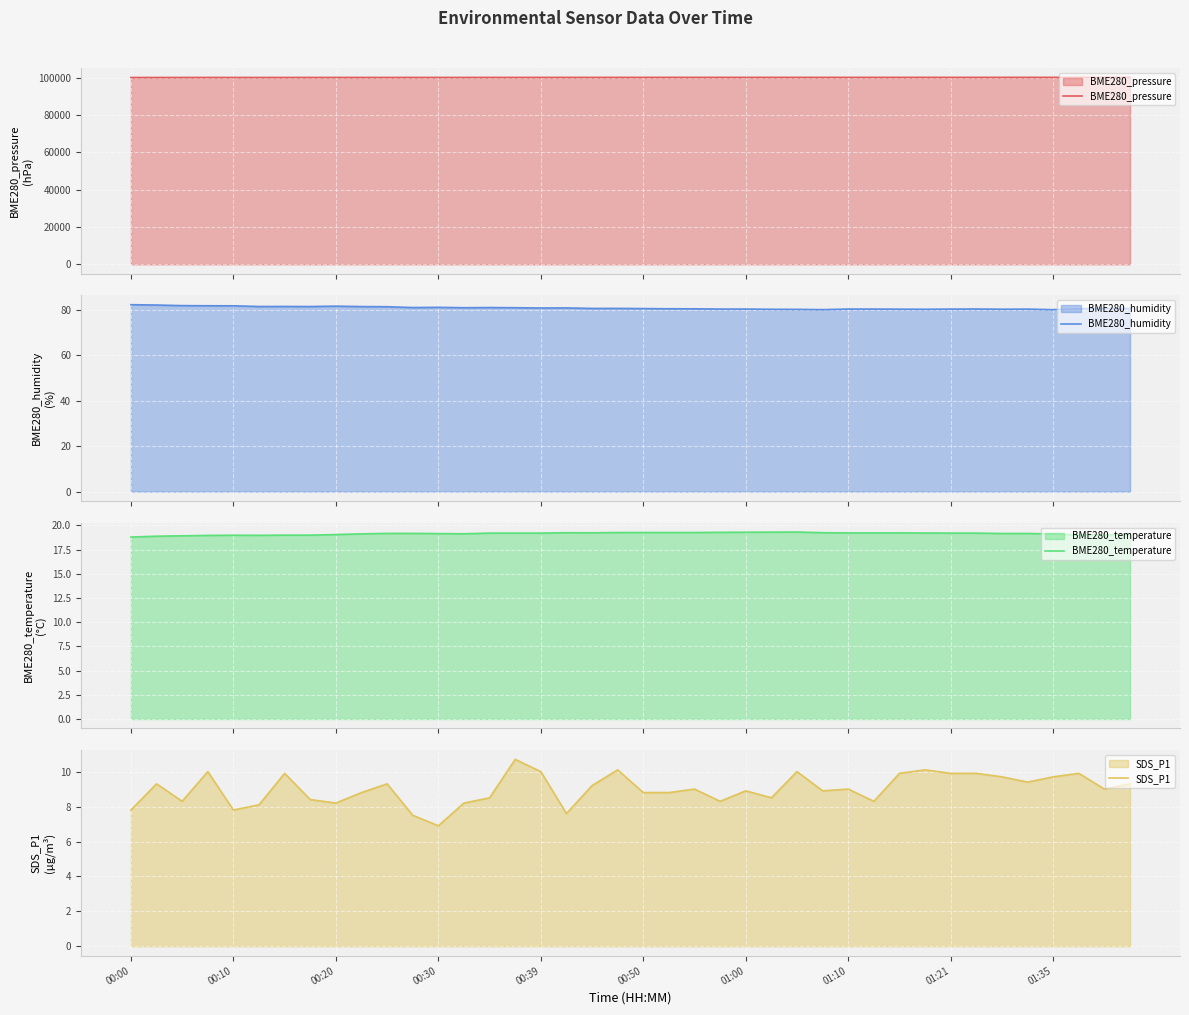

What is the minimum value for BME280_pressure?

100010.0